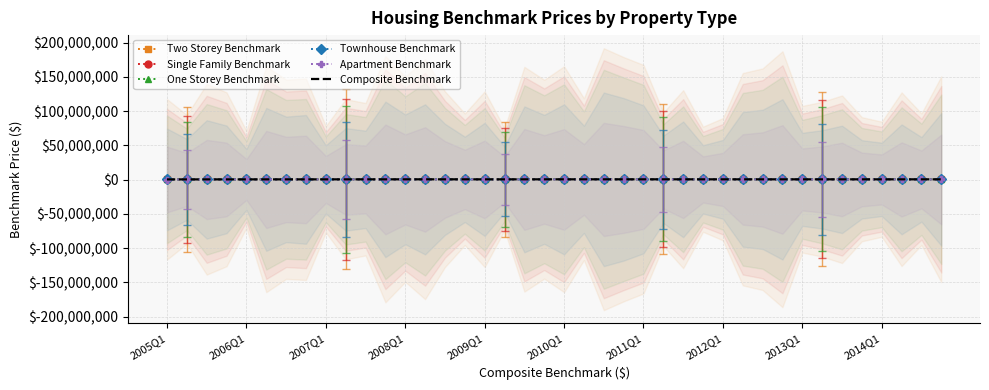

Which category has the lowest value in the Apartment Benchmark series?

2005Q1